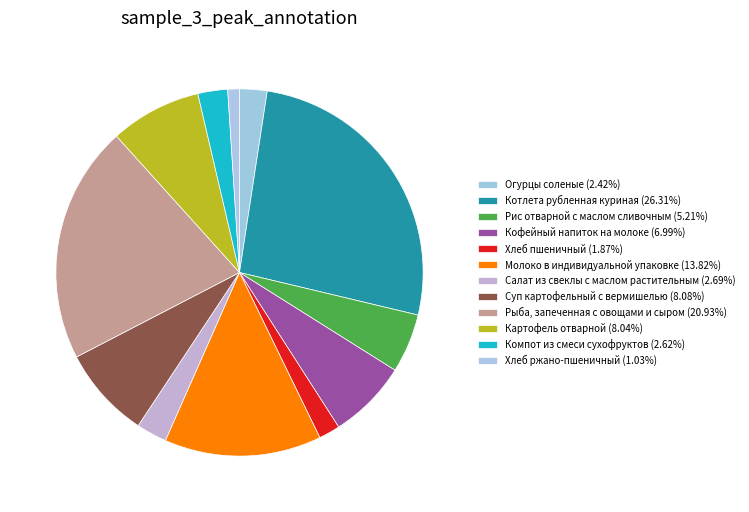

What is the total percentage of Хлеб ржано-пшеничный and Салат из свеклы с маслом растительным?

3.7%